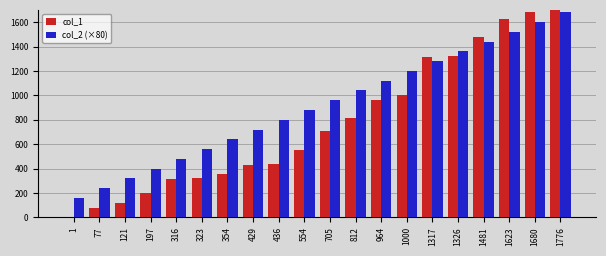

How many data points in col_1 are less than 705?

10